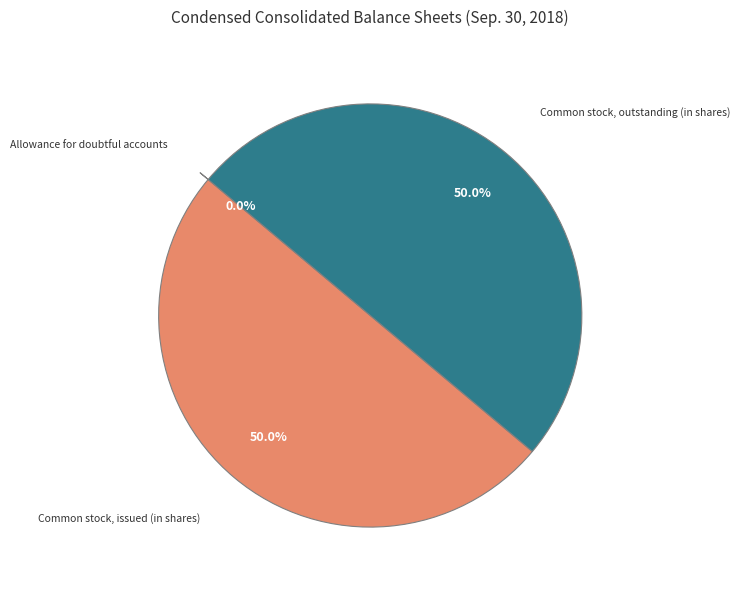

What is the ratio of the value at Common stock, issued (in shares) to the value at Common stock, outstanding (in shares)?

1.0